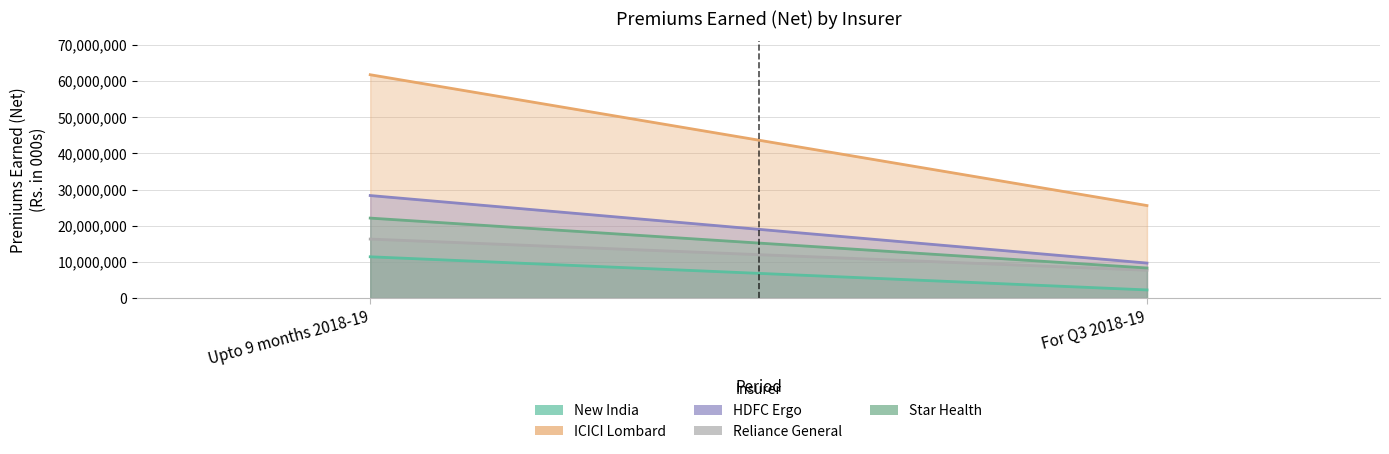

What is the difference between the highest and lowest values at Upto 9 months 2018-19?

50347878